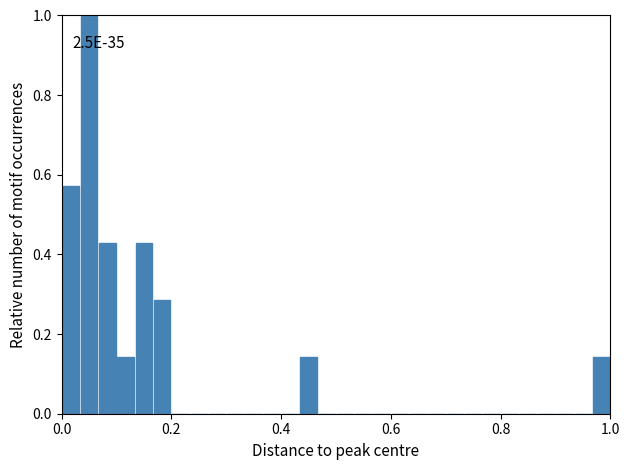

Read against the x-axis, roughly where is the centre of the tallest bar?

0.06